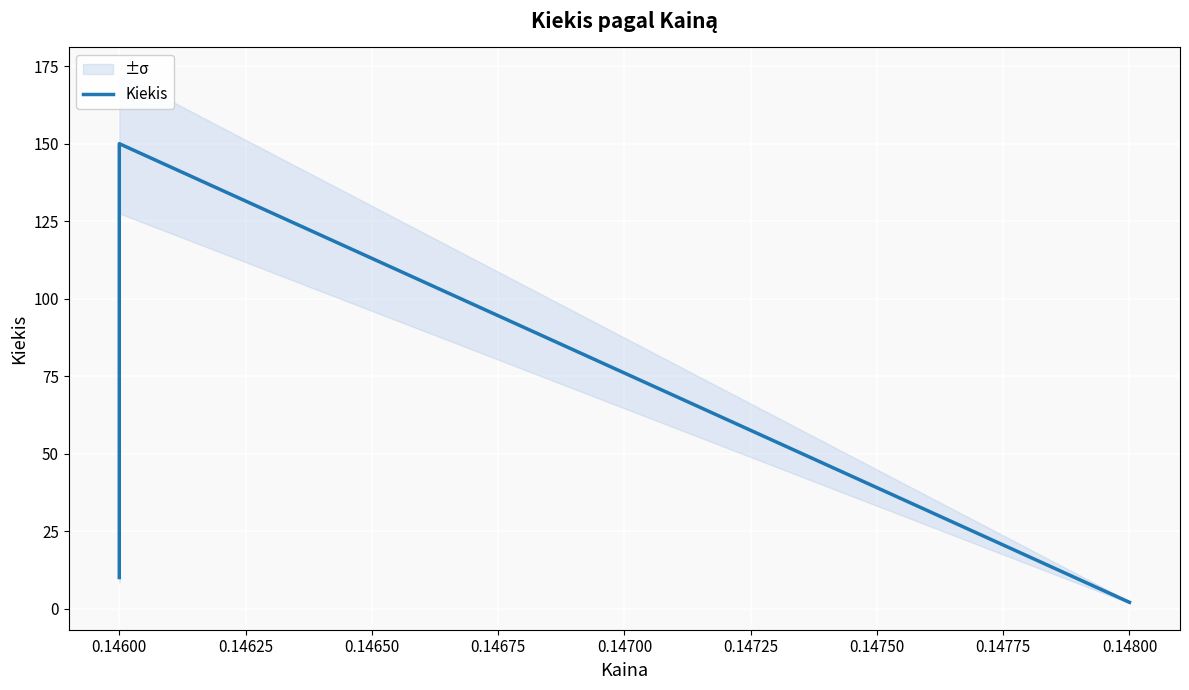

What is the minimum value shown in the chart?

2